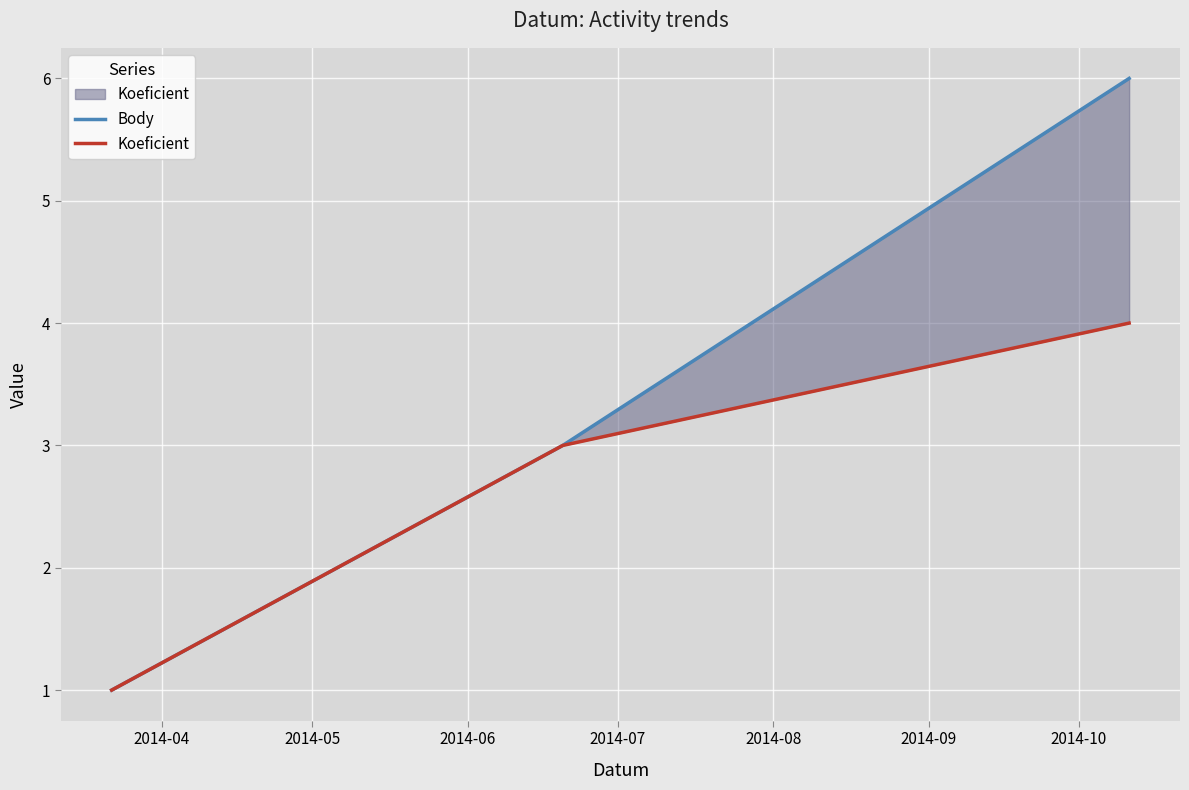

Rank the series by their maximum value, from highest to lowest.

Body, Koeficient